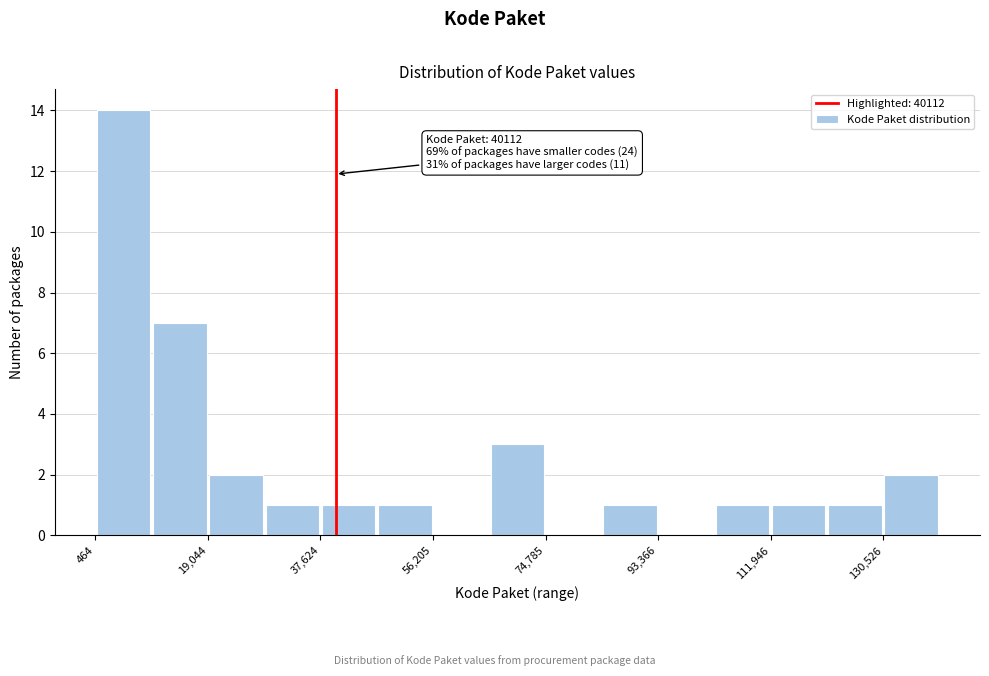

Which range on the x-axis has the tallest bar?

0 to 10000